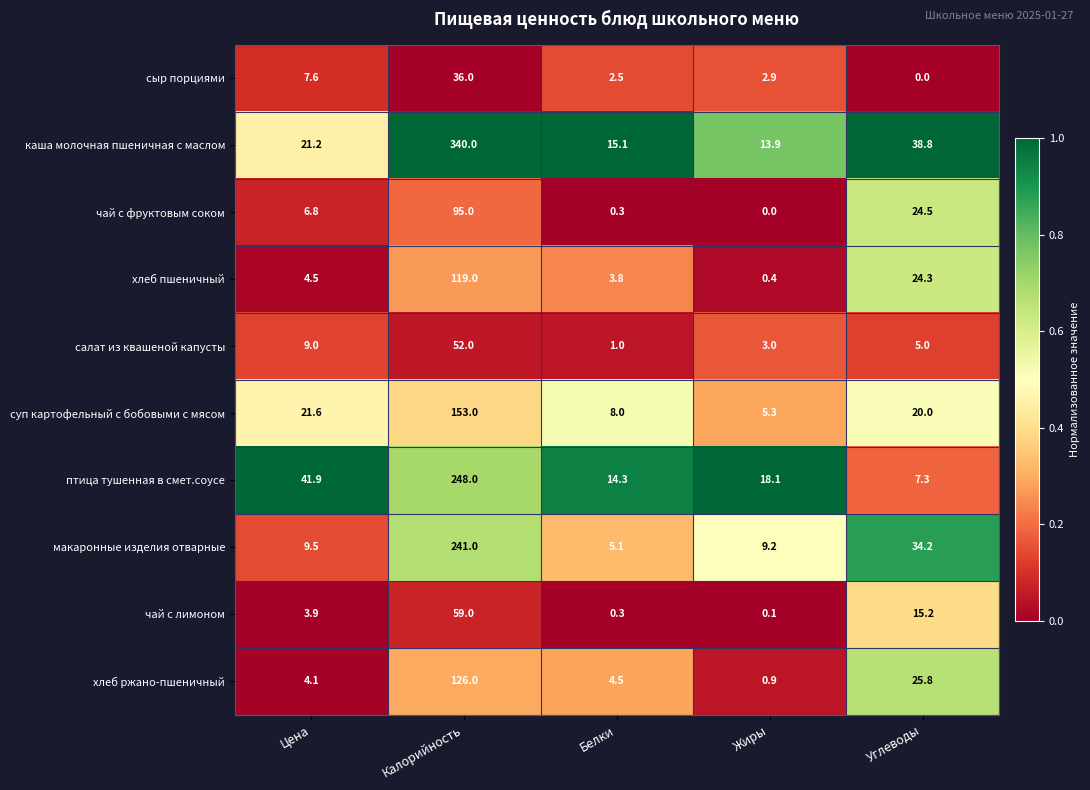

At Углеводы, list the series in order from smallest to largest.

сыр порциями, салат из квашеной капусты, птица тушенная в смет.соусе, чай с лимоном, суп картофельный с бобовыми с мясом, хлеб пшеничный, чай с фруктовым соком, хлеб ржано-пшеничный, макаронные изделия отварные, каша молочная пшеничная с маслом